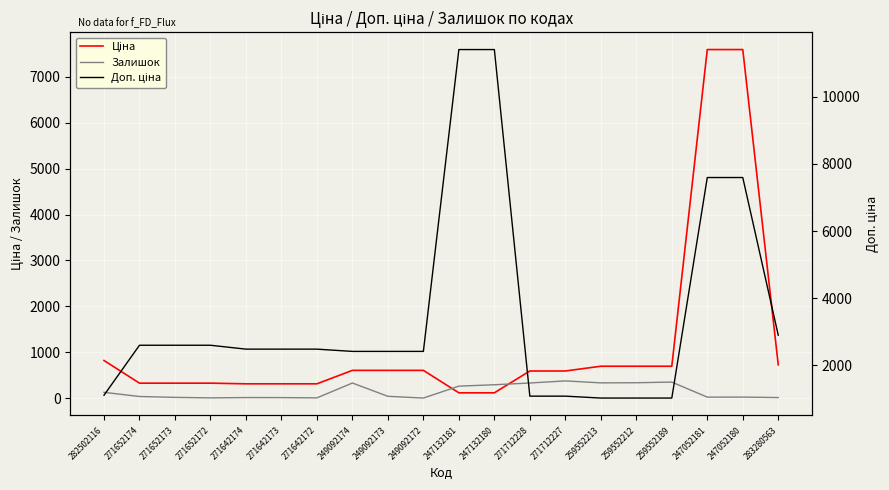

How many lines are shown in the chart?

3